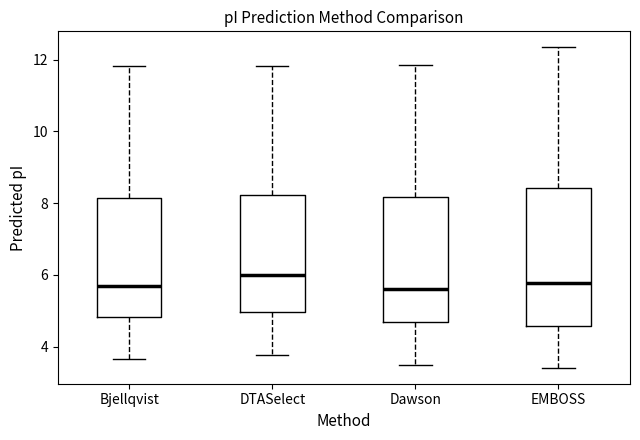

Which box is the tallest, from its lower edge to its upper edge?

EMBOSS